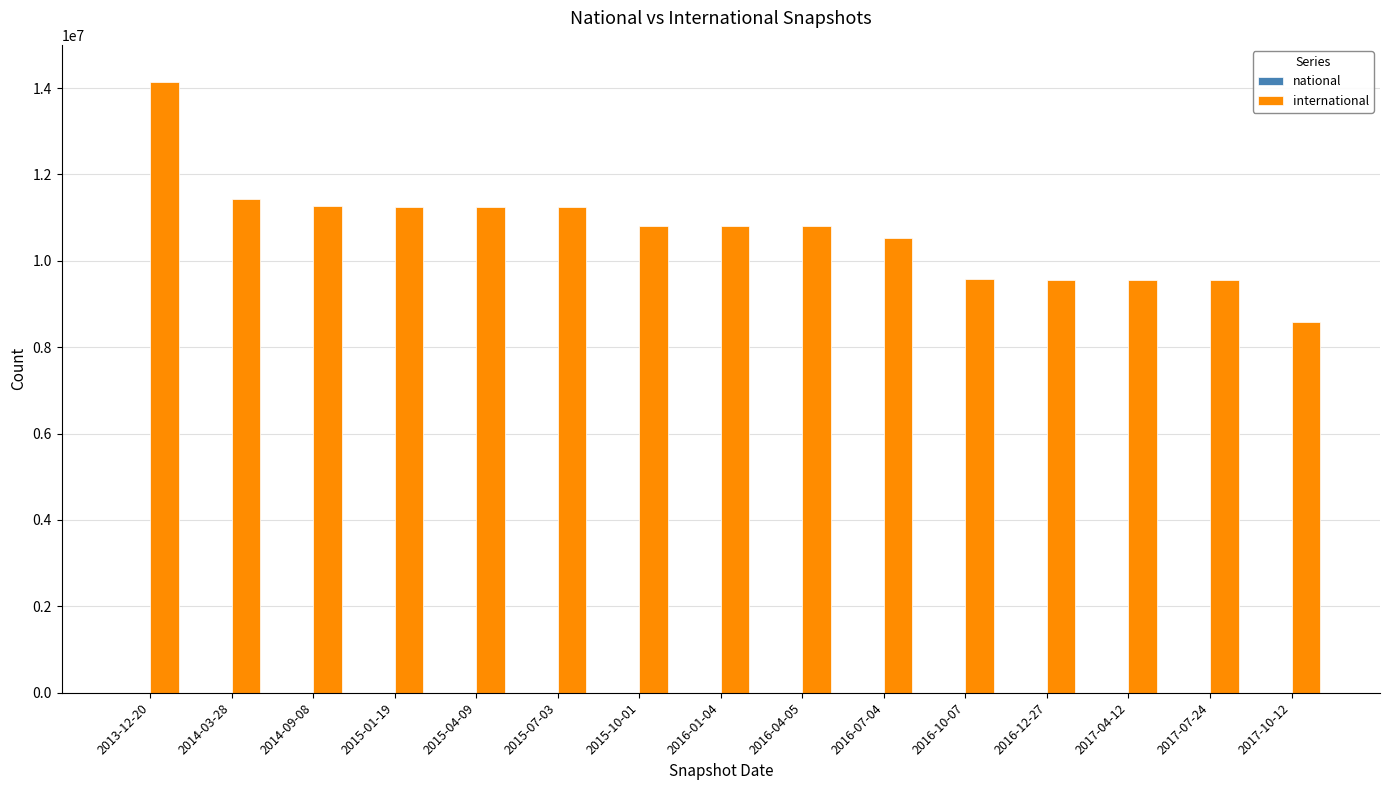

What is the sum of the values at 2016-04-05 and 2017-04-12?

20360768